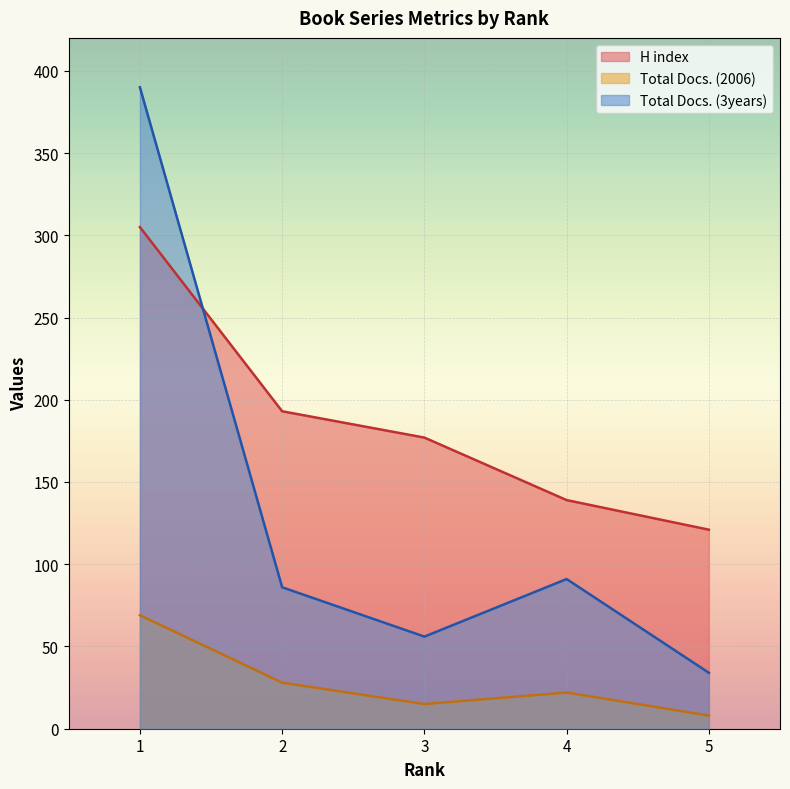

True or false: H index and Total Docs. (2006) cross at least once.

False